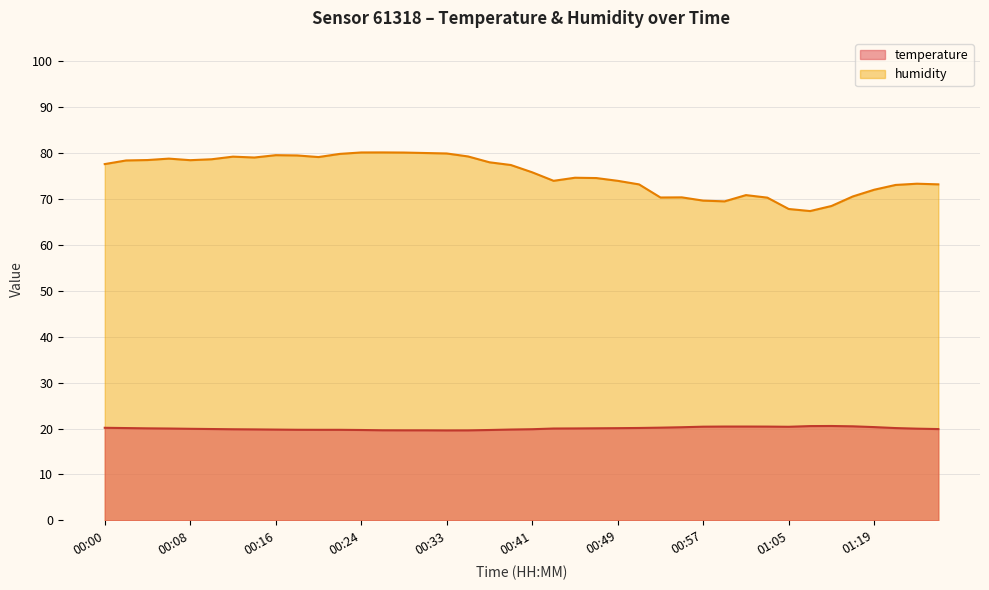

True or false: humidity and temperature cross at least once.

False